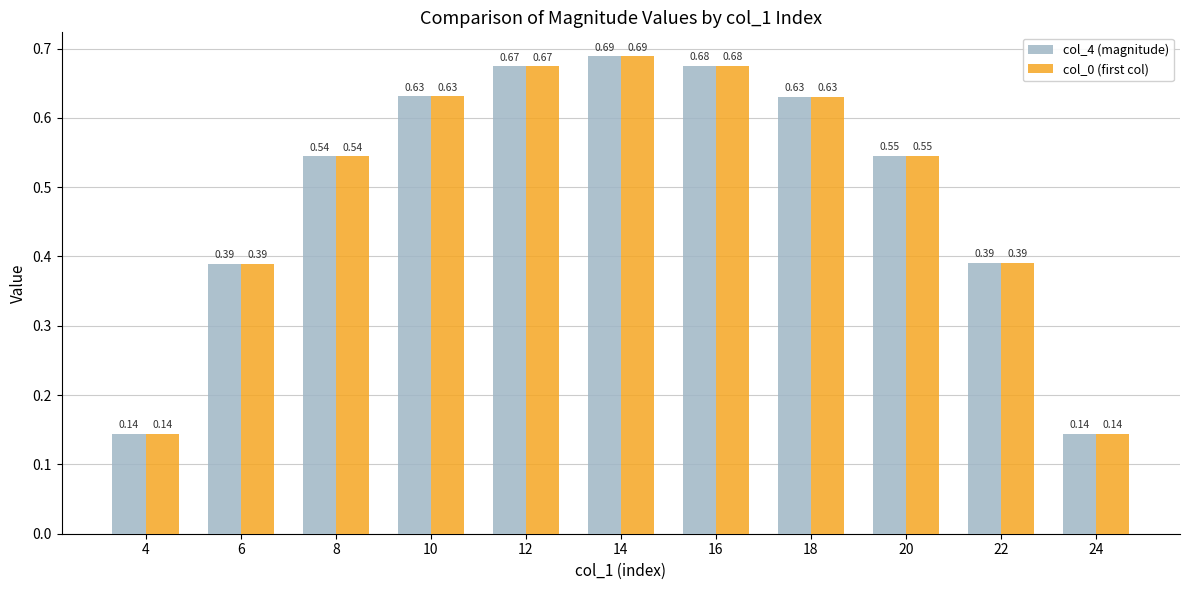

What is the total value across all series at 14?

1.4